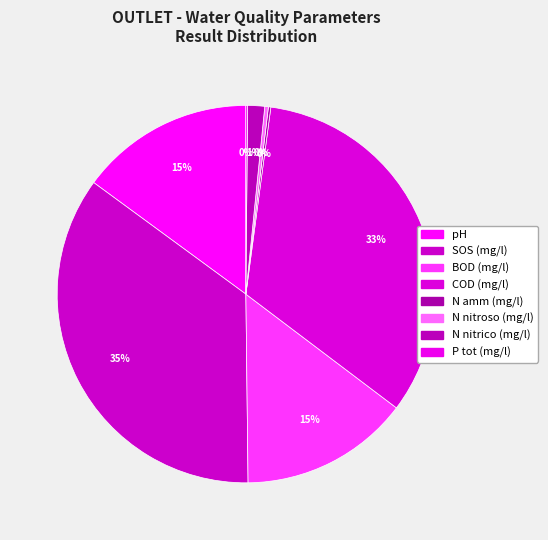

Does N nitroso (mg/l) account for over 50% of the chart?

No